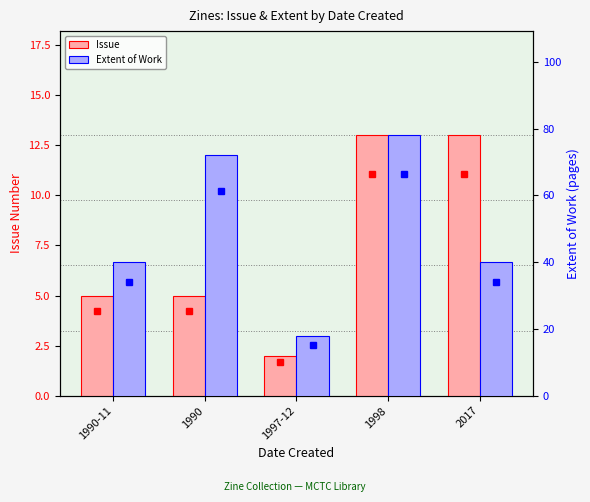

At which label does Extent of Work first exceed 40?

1990